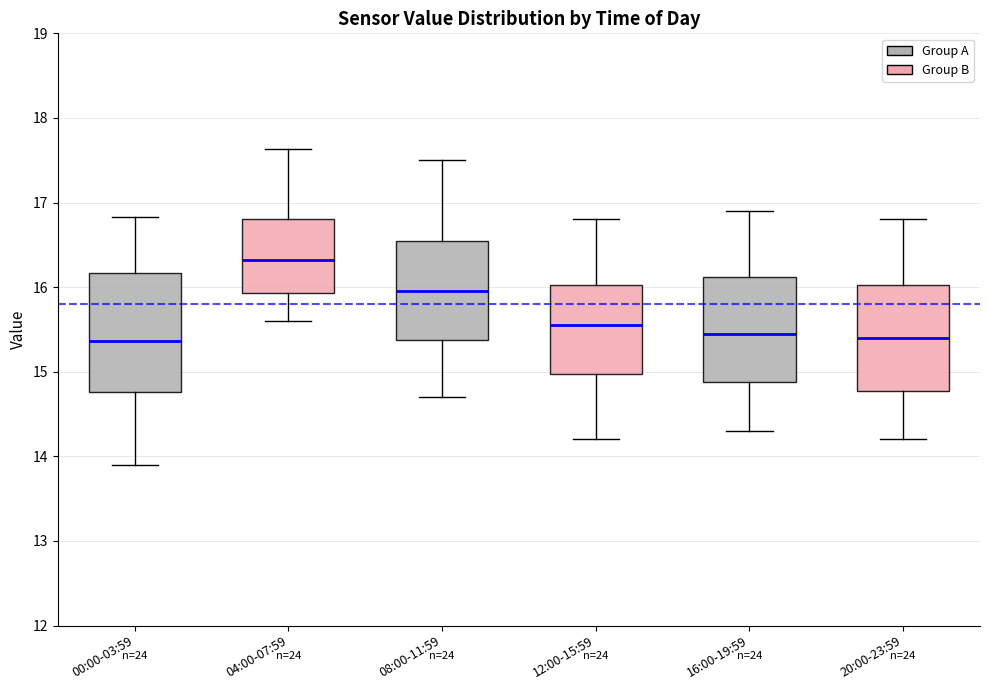

Reading left to right, read every box against the y-axis: the position of its median line, the range the box covers, and the ends of its whiskers. The values are not printed on the chart, so give them approximately, as read against the axis.

00:00-03:59: median 15.4, box 14.8 to 16.2, whiskers 13.9 to 16.8
04:00-07:59: median 16.3, box 15.9 to 16.8, whiskers 15.6 to 17.6
08:00-11:59: median 16.0, box 15.4 to 16.6, whiskers 14.7 to 17.5
12:00-15:59: median 15.6, box 15.0 to 16.0, whiskers 14.2 to 16.8
16:00-19:59: median 15.5, box 14.9 to 16.1, whiskers 14.3 to 16.9
20:00-23:59: median 15.4, box 14.8 to 16.0, whiskers 14.2 to 16.8